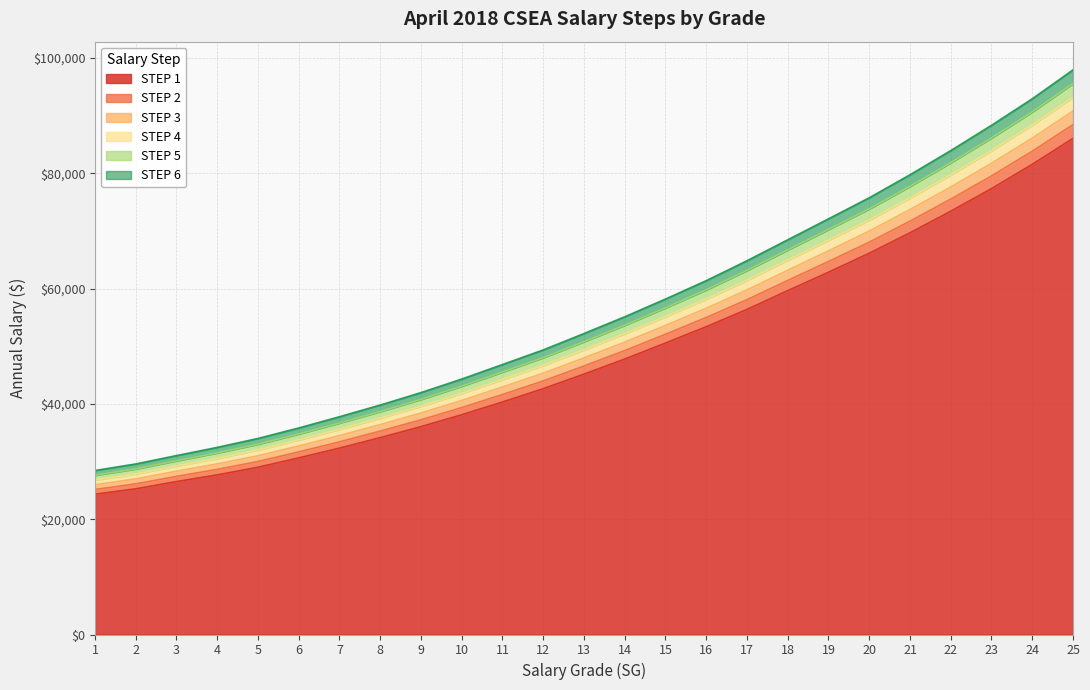

Reading left to right, transcribe all the data shown in this chart.

STEP 1: 24336	25265	26526	27684	29009	30632	32325	34148	36051	38113	40324	42631	45159	47773	50547	53378	56383	59639	62835	66123	69668	73403	77328	81537	86043
STEP 2: 25157	26127	27426	28637	30007	31669	33413	35277	37231	39350	41623	43975	46566	49238	52073	54975	58070	61402	64685	68045	71680	75506	79523	83810	88417
STEP 3: 25978	26989	28326	29590	31005	32706	34501	36406	38411	40587	42922	45319	47973	50703	53599	56572	59757	63165	66535	69967	73692	77609	81718	86083	90791
STEP 4: 26799	27851	29226	30543	32003	33743	35589	37535	39591	41824	44221	46663	49380	52168	55125	58169	61444	64928	68385	71889	75704	79712	83913	88356	93165
STEP 5: 27620	28713	30126	31496	33001	34780	36677	38664	40771	43061	45520	48007	50787	53633	56651	59766	63131	66691	70235	73811	77716	81815	86108	90629	95539
STEP 6: 28441	29575	31026	32449	33999	35817	37765	39793	41951	44298	46819	49351	52194	55098	58177	61363	64818	68454	72085	75733	79728	83918	88303	92902	97913